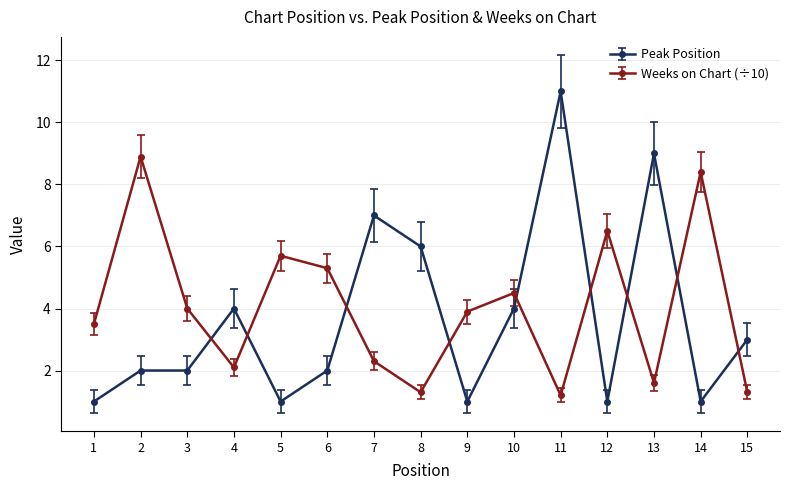

Does the chart display data point markers on the line(s)?

Yes